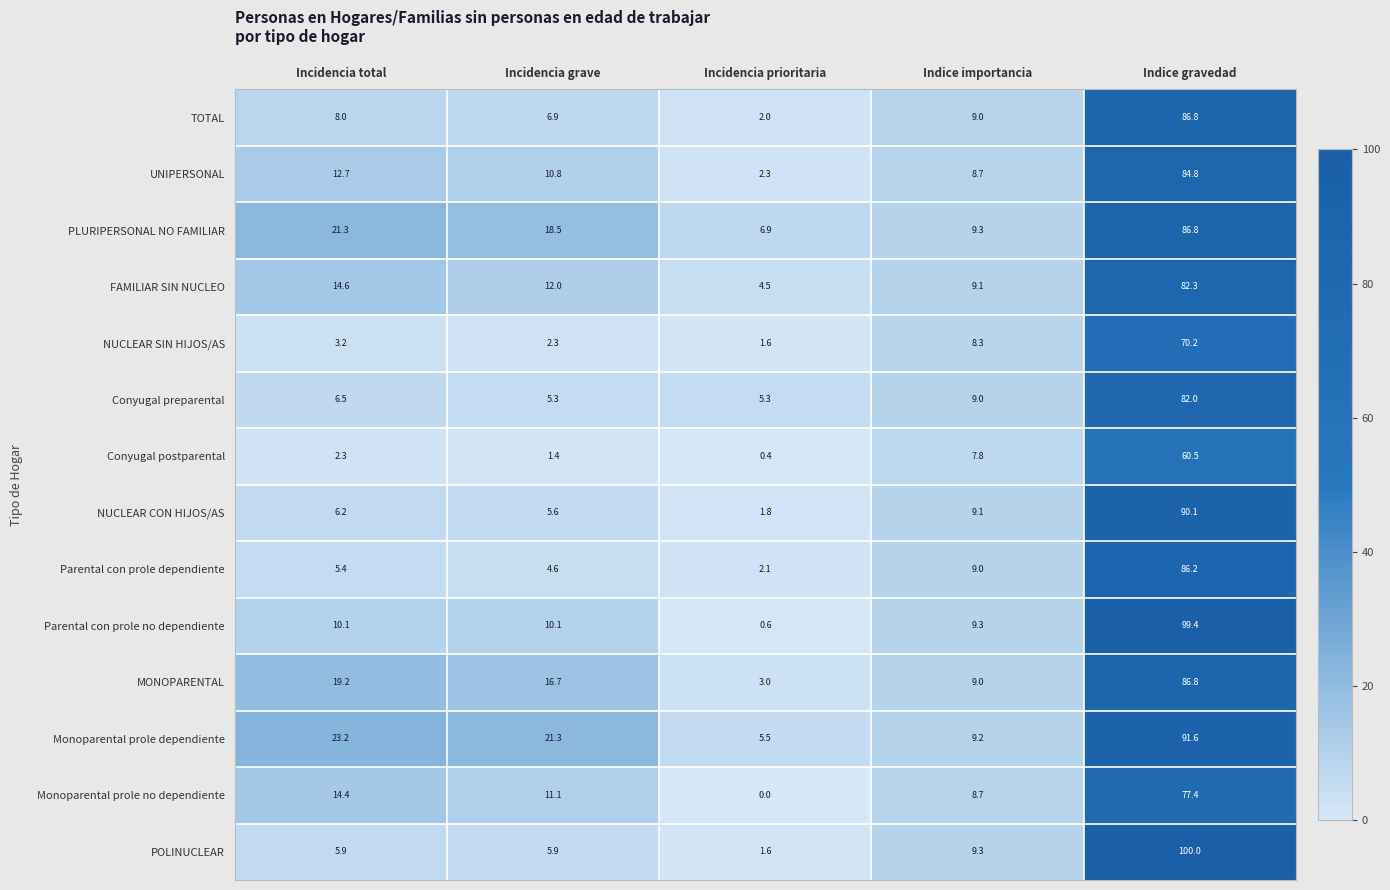

What is the greatest value displayed?

100.0